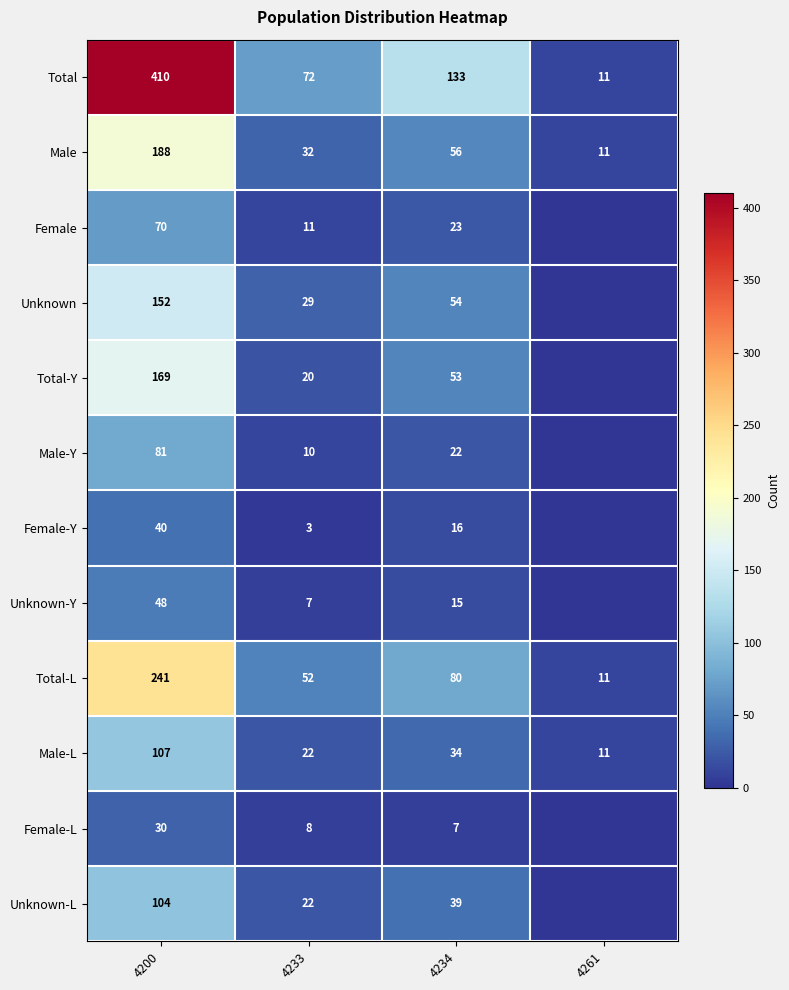

What is the difference between the Male values at 4200 and 4233?

156